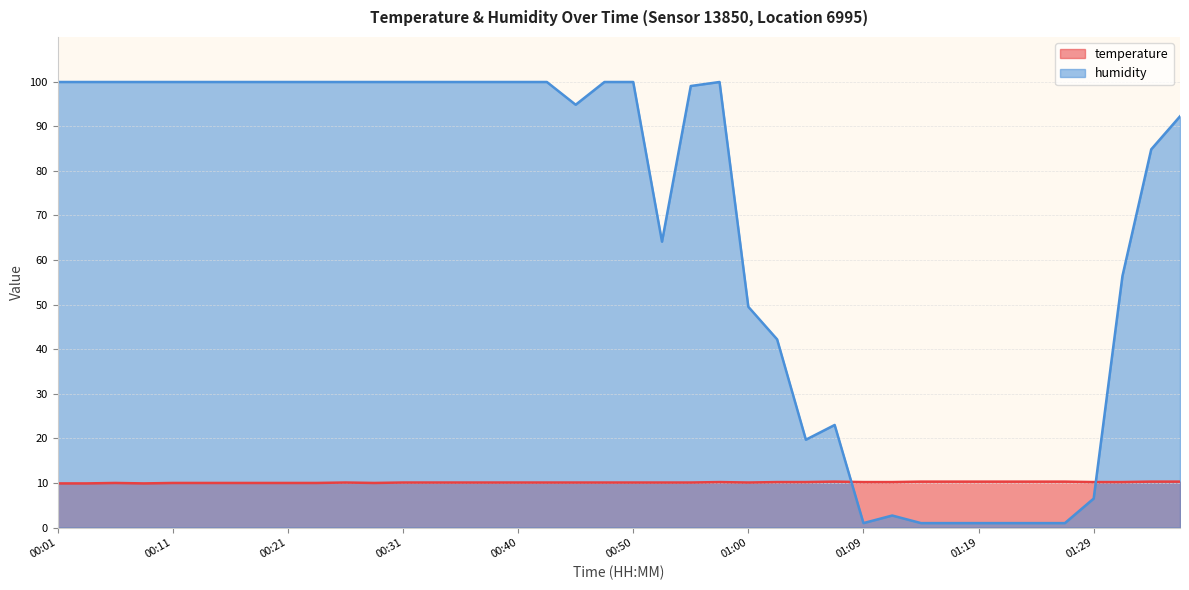

What is the value of the temperature point at the 24th from the left?

10.2